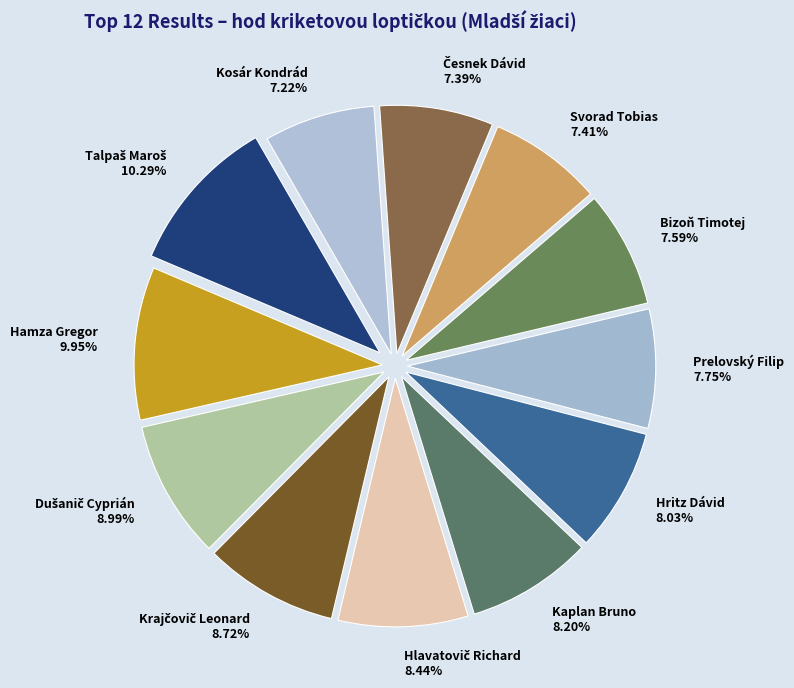

Is Hamza Gregor the majority of the pie?

No